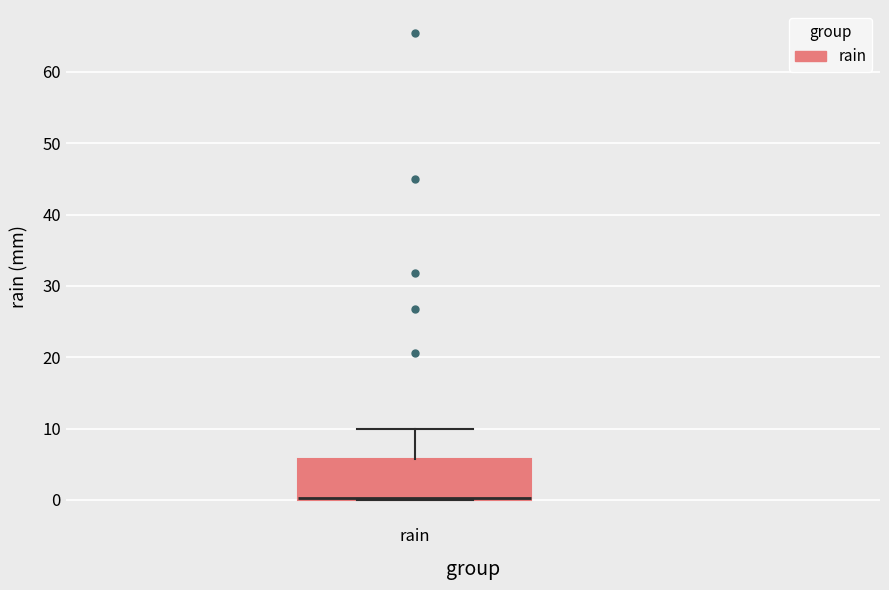

Transcribe this box plot: give where the median line is, the range the box spans, and where the two whiskers end, as read against the y-axis. The values are not printed on the chart, so give them approximately, as read against the axis.

median 0 (drawn on the box's lower edge), box 0 to 6, whiskers 0 to 10